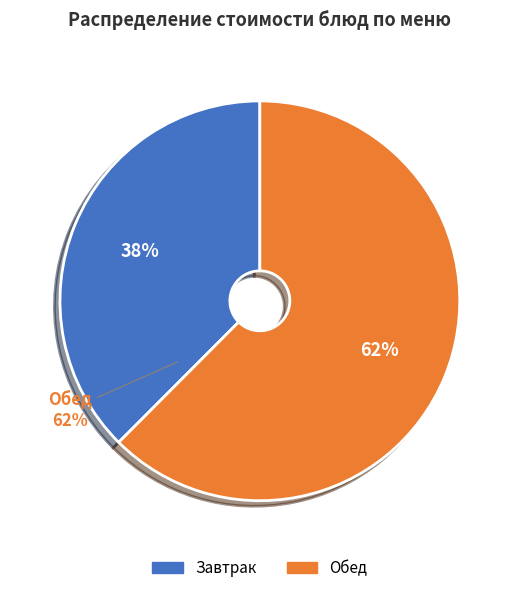

Is it true that Напиток из шиповника is 1% of the pie?

False